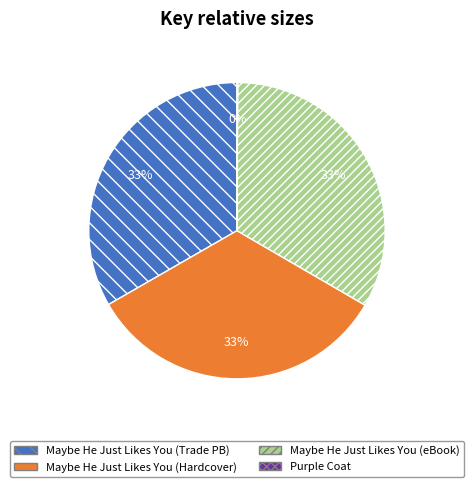

Do Maybe He Just Likes You (eBook) and Maybe He Just Likes You (Hardcover) together represent more than half of the pie?

Yes